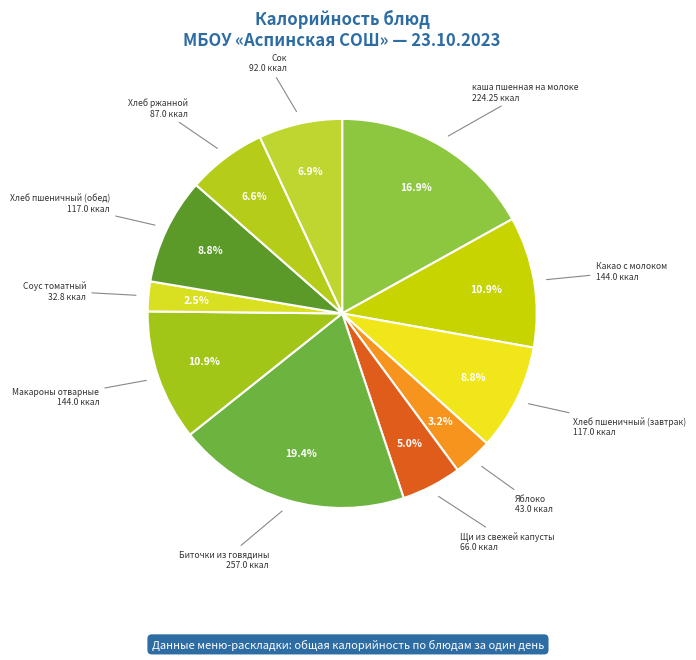

Count the number of slices in the pie.

11